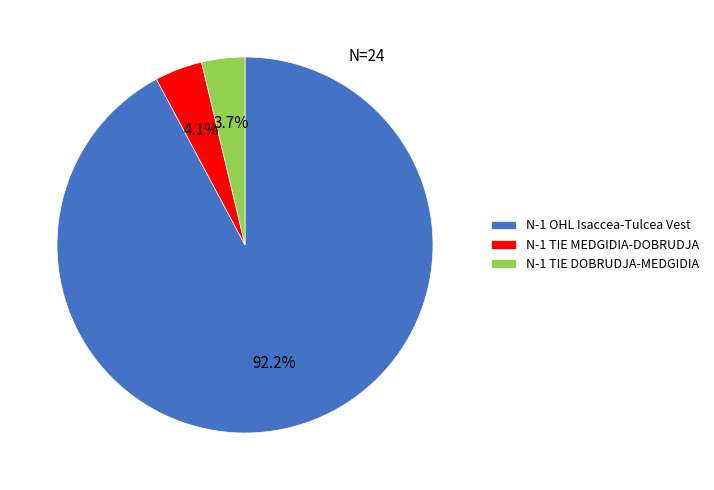

Which category has the biggest portion of the pie?

N-1 OHL Isaccea-Tulcea Vest